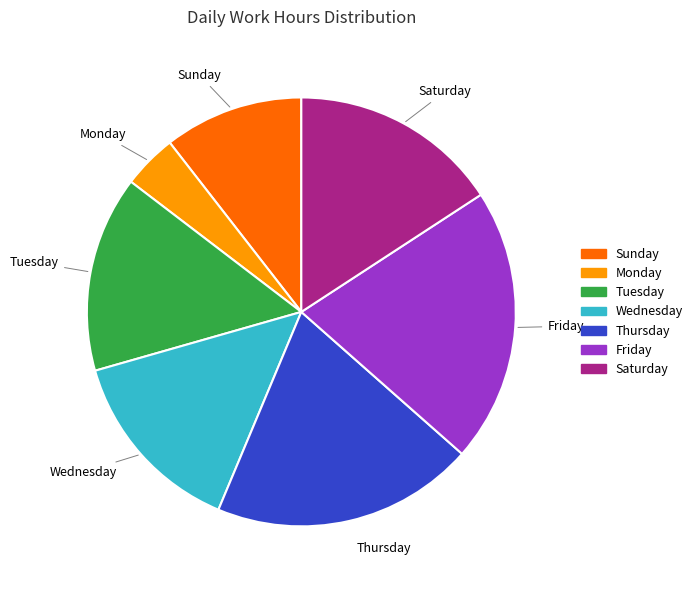

Does any single category account for the majority?

No